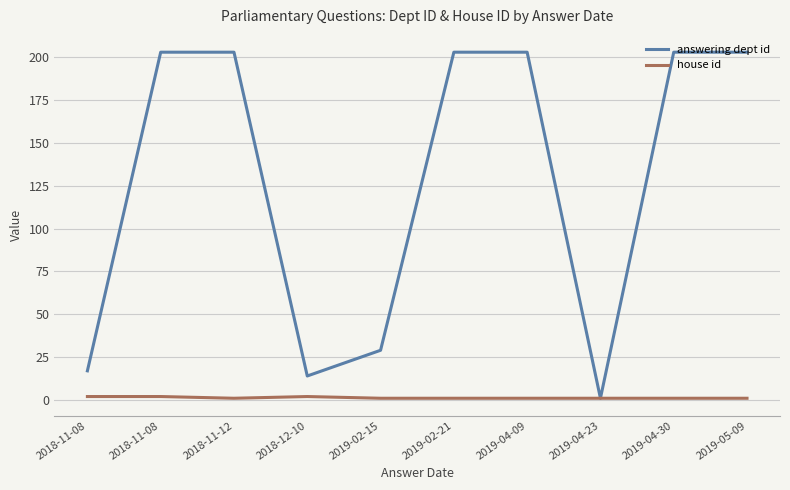

What is the total value across all series at 2019-02-15?

30